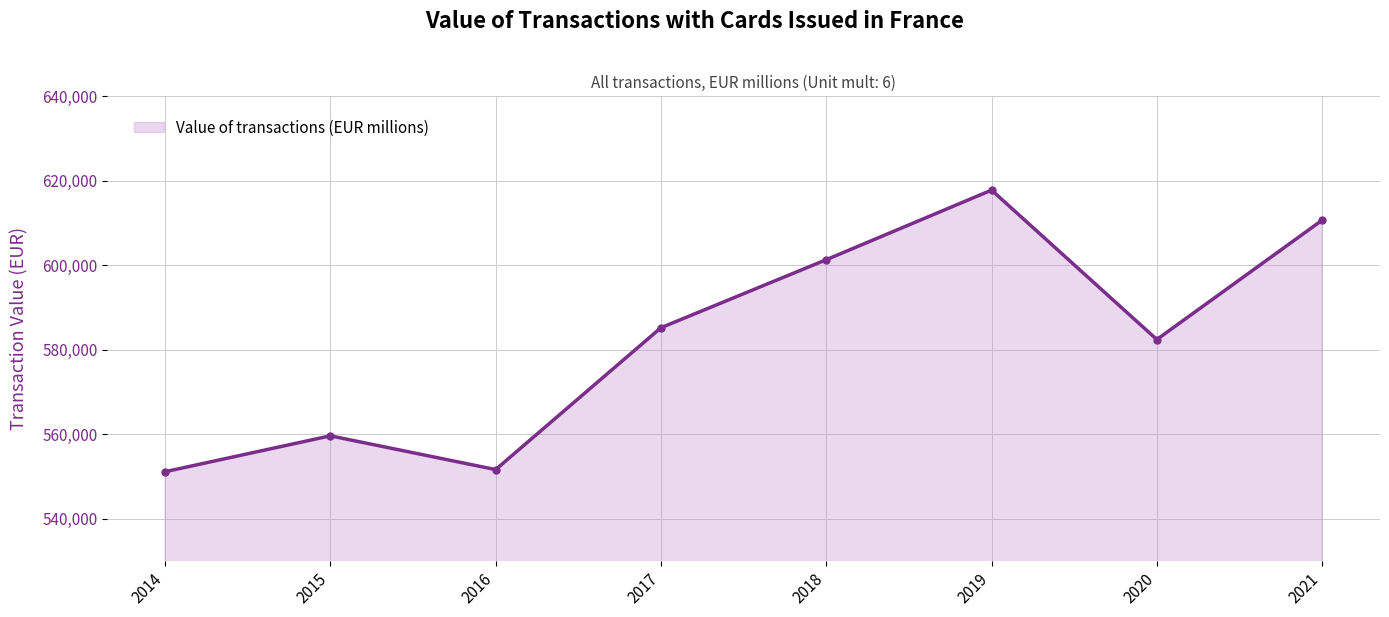

What is the minimum value shown in the chart?

551175.7